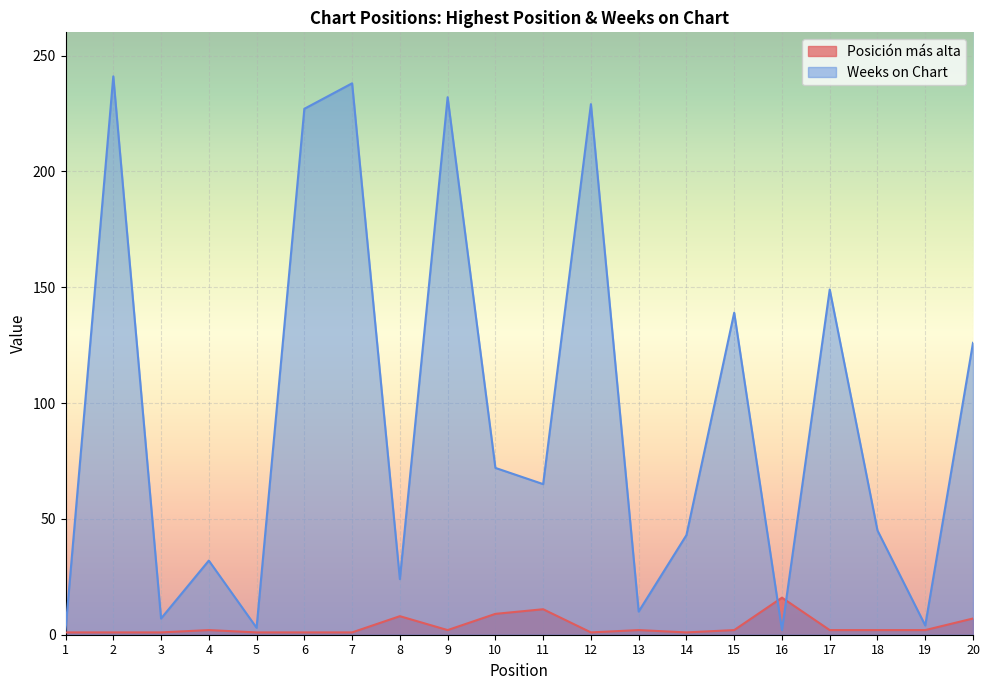

Does the chart display data point markers on the line(s)?

No